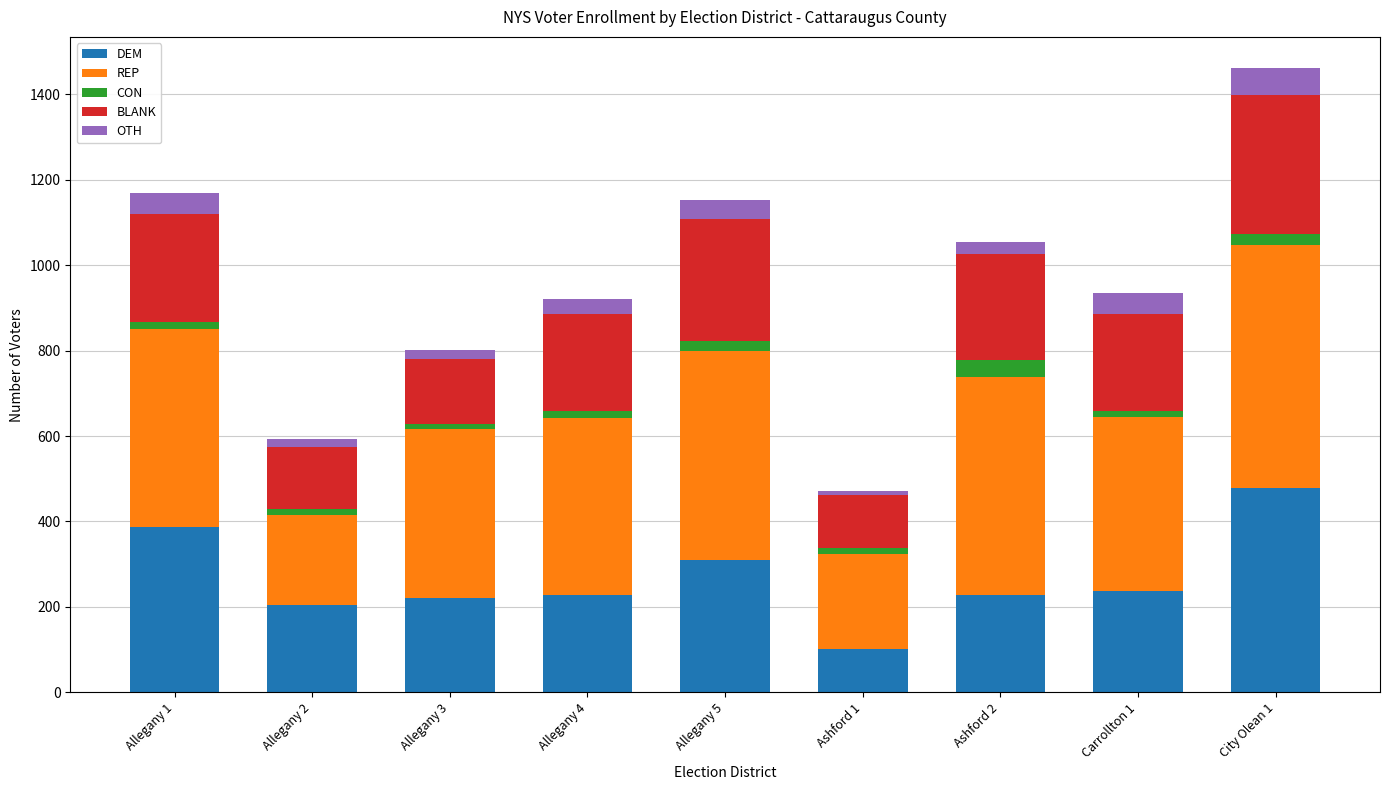

At which category is the sum across all series the highest?

City Olean 1